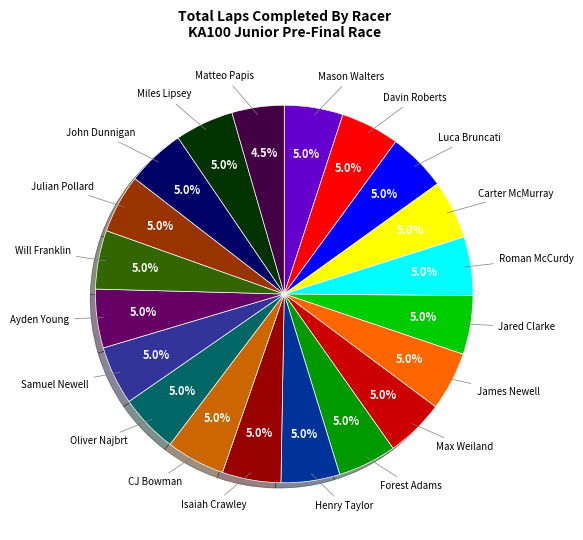

What is the ratio of the value at Oliver Najbrt to the value at Carter McMurray?

1.0